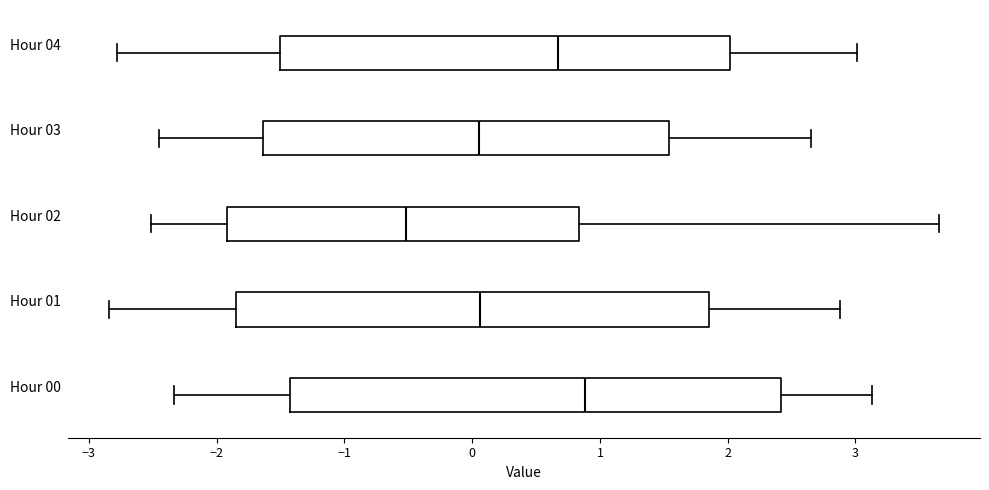

Which box has the furthest to the right median line?

Hour 00